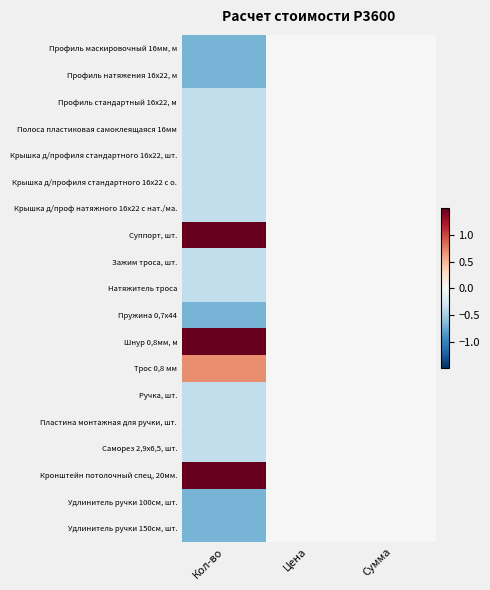

Reading left to right, transcribe all the data shown in this chart.

Профиль маскировочный 16мм, м: Кол-во=-0.7	Цена=0.0	Сумма=0.0
Профиль натяжения 16х22, м: Кол-во=-0.7	Цена=0.0	Сумма=0.0
Профиль стандартный 16х22, м: Кол-во=-0.4	Цена=0.0	Сумма=0.0
Полоса пластиковая самоклеящаяся 16мм: Кол-во=-0.4	Цена=0.0	Сумма=0.0
Крышка д/профиля стандартного 16х22, шт.: Кол-во=-0.4	Цена=0.0	Сумма=0.0
Крышка д/профиля стандартного 16х22 с о.: Кол-во=-0.4	Цена=0.0	Сумма=0.0
Крышка д/проф натяжного 16х22 с нат./ма.: Кол-во=-0.4	Цена=0.0	Сумма=0.0
Суппорт, шт.: Кол-во=1.5	Цена=0.0	Сумма=0.0
Зажим троса, шт.: Кол-во=-0.4	Цена=0.0	Сумма=0.0
Натяжитель троса: Кол-во=-0.4	Цена=0.0	Сумма=0.0
Пружина 0,7х44: Кол-во=-0.7	Цена=0.0	Сумма=0.0
Шнур 0,8мм, м: Кол-во=1.5	Цена=0.0	Сумма=0.0
Трос 0,8 мм: Кол-во=0.7	Цена=0.0	Сумма=0.0
Ручка, шт.: Кол-во=-0.4	Цена=0.0	Сумма=0.0
Пластина монтажная для ручки, шт.: Кол-во=-0.4	Цена=0.0	Сумма=0.0
Саморез 2,9x6,5, шт.: Кол-во=-0.4	Цена=0.0	Сумма=0.0
Кронштейн потолочный спец, 20мм.: Кол-во=1.5	Цена=0.0	Сумма=0.0
Удлинитель ручки 100см, шт.: Кол-во=-0.7	Цена=0.0	Сумма=0.0
Удлинитель ручки 150см, шт.: Кол-во=-0.7	Цена=0.0	Сумма=0.0